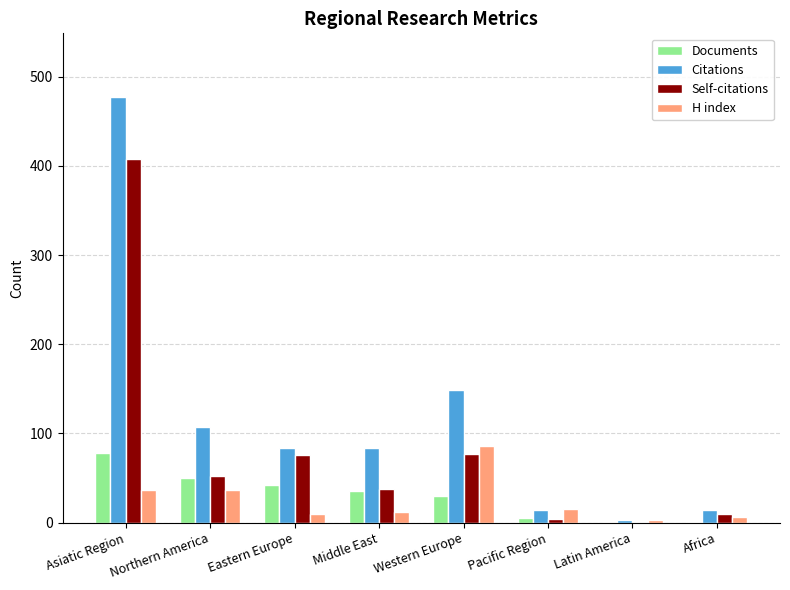

The value of Self-citations at Latin America is 1. True or false?

True